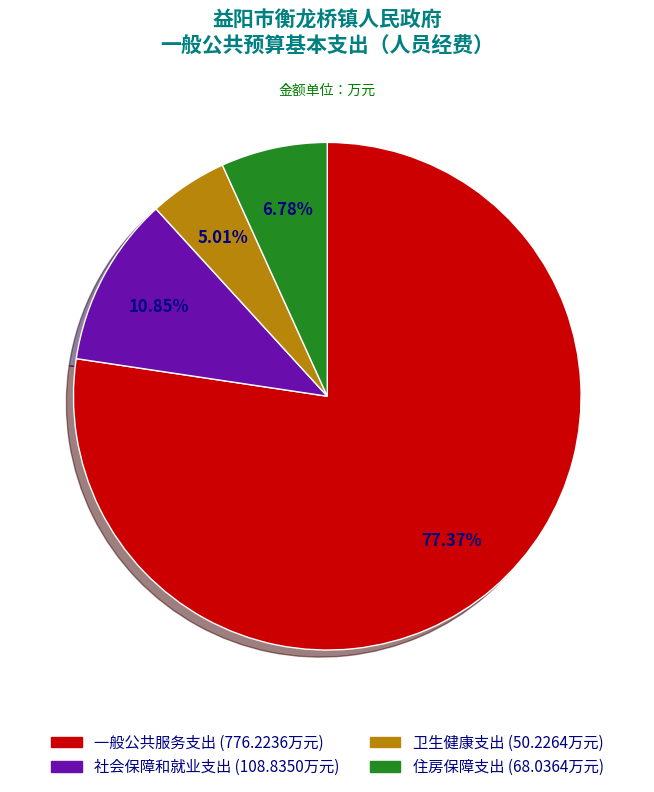

Which slice represents more than half of the pie?

一般公共服务支出